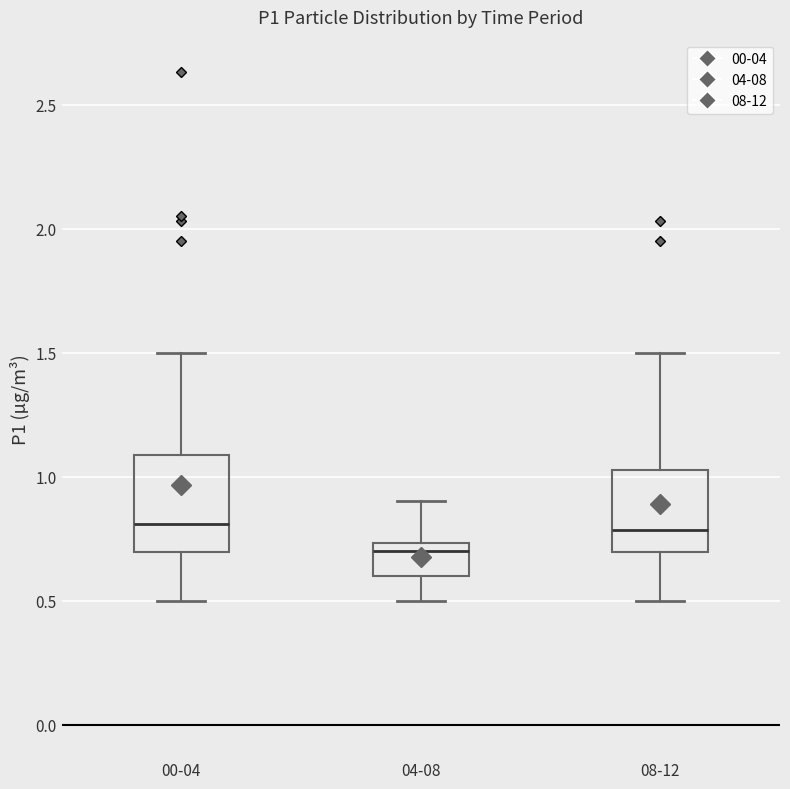

Reading left to right, read every box against the y-axis: the position of its median line, the range the box covers, and the ends of its whiskers. The values are not printed on the chart, so give them approximately, as read against the axis.

00-04: median 0.80, box 0.70 to 1.10, whiskers 0.50 to 1.50
04-08: median 0.70, box 0.60 to 0.75, whiskers 0.50 to 0.90
08-12: median 0.80, box 0.70 to 1.05, whiskers 0.50 to 1.50